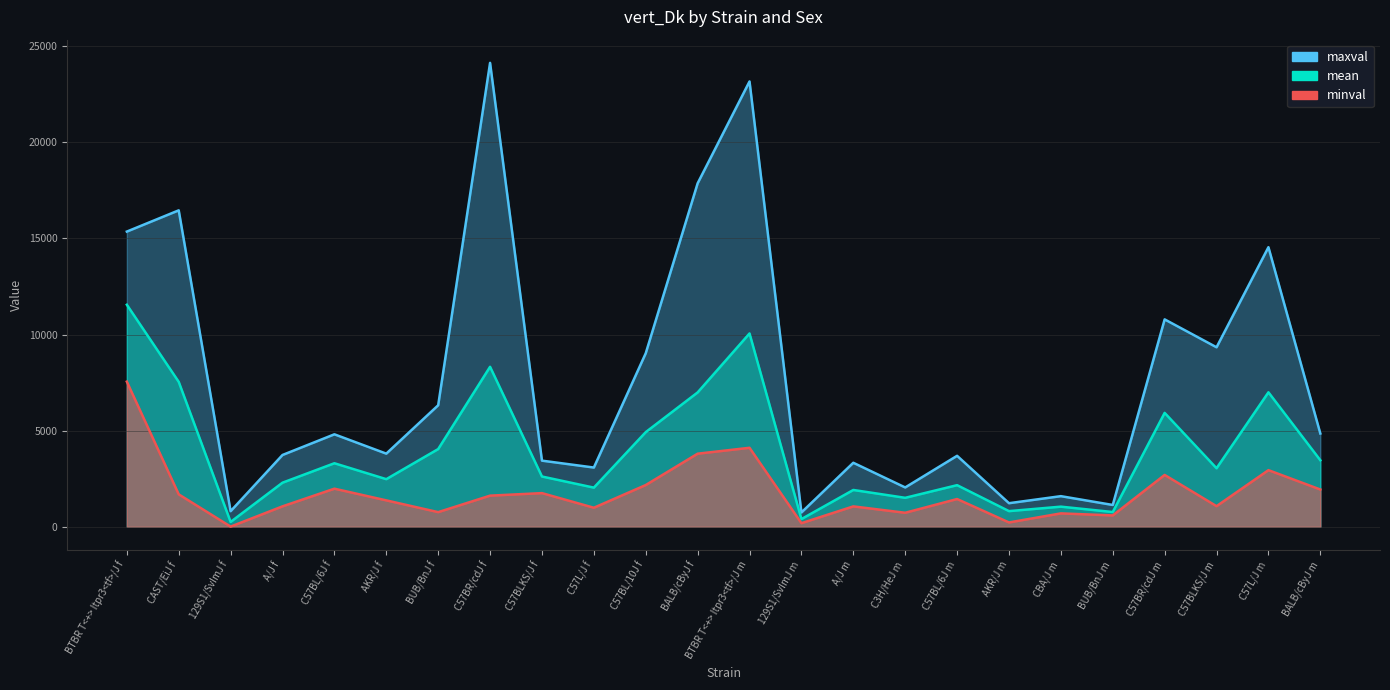

Is it true that mean equals 254 at 129S1/SvImJ f?

True